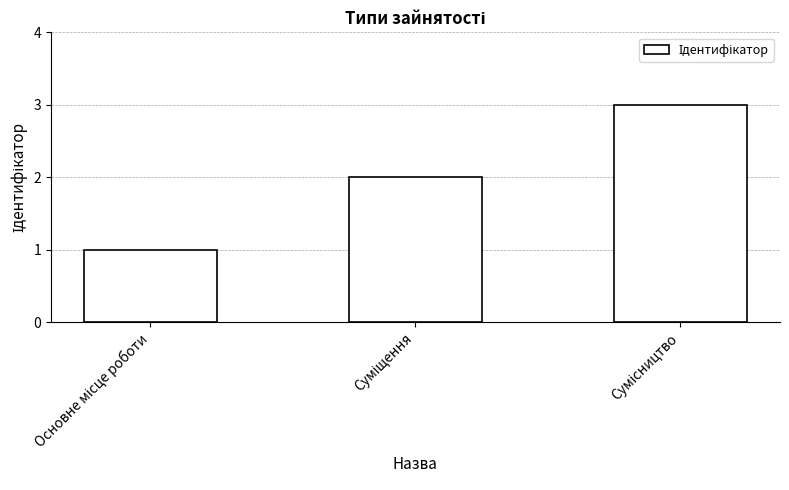

What is the maximum value shown in the chart?

3